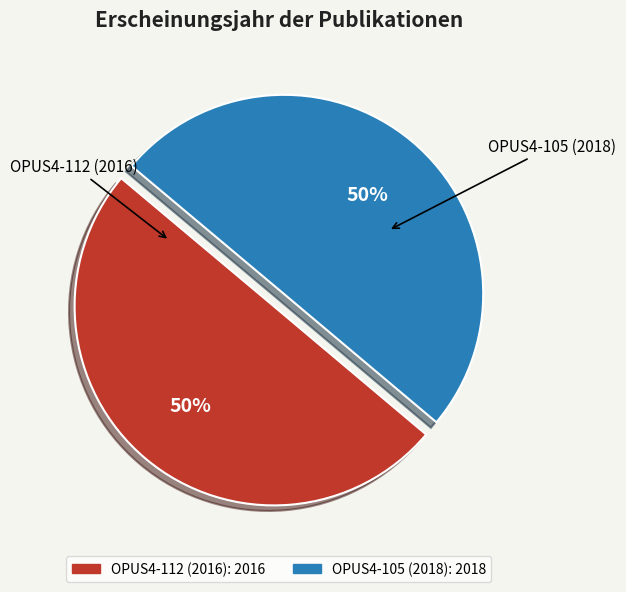

To the nearest percent, what portion does OPUS4-112 (2016) represent?

50%